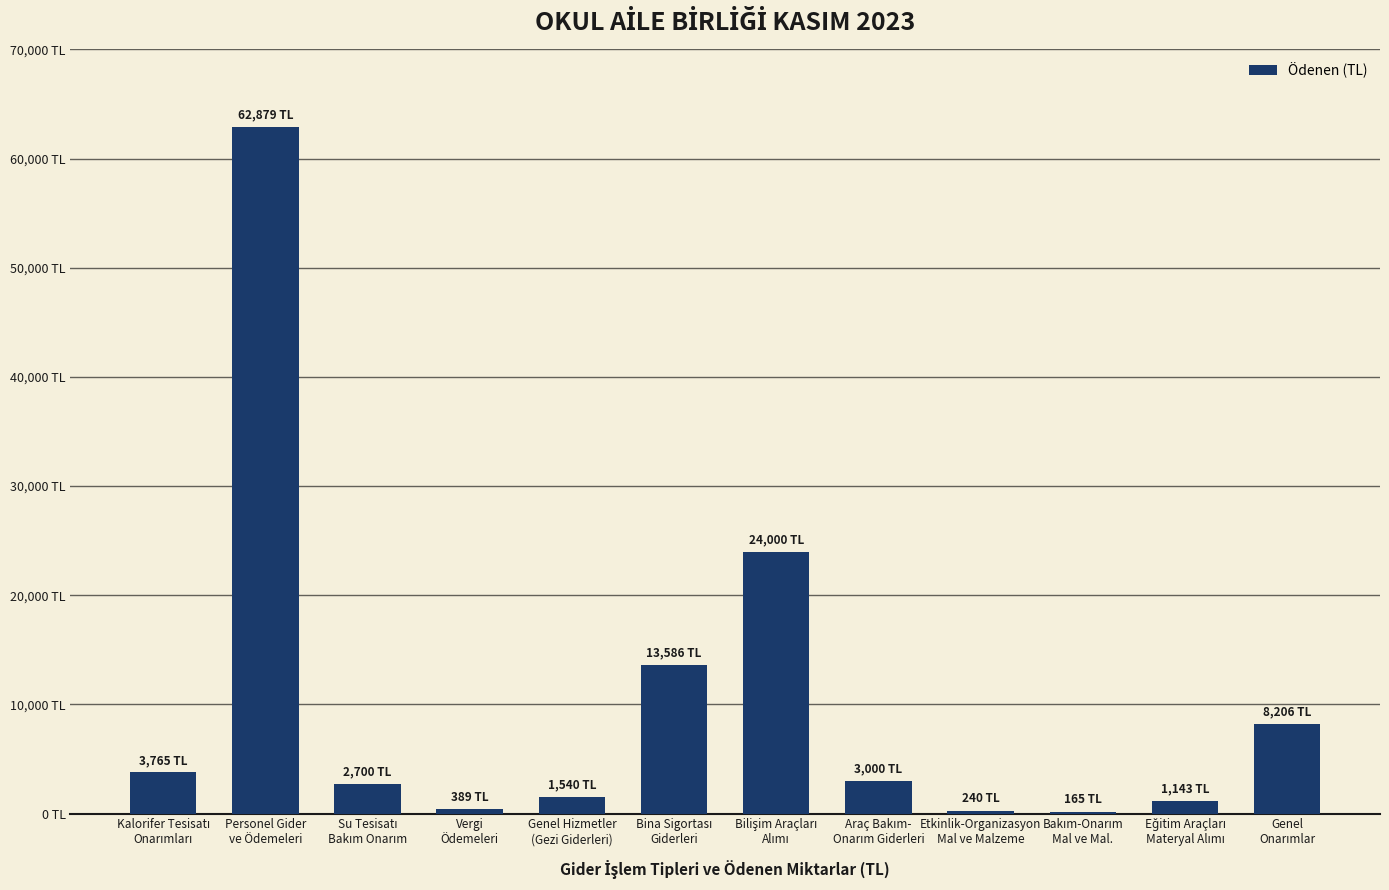

Where is the data nearest to the value 31522?

Bilişim Araçları
Alımı